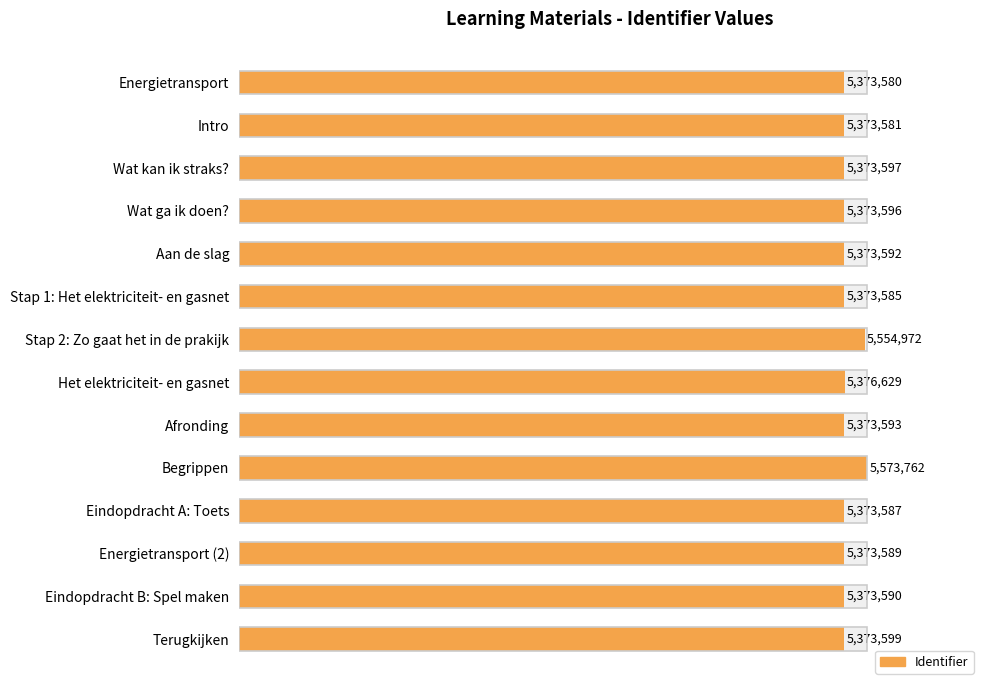

List the labels in order of value, smallest first.

Energietransport, Intro, Stap 1: Het elektriciteit- en gasnet, Eindopdracht A: Toets, Energietransport (2), Eindopdracht B: Spel maken, Aan de slag, Afronding, Wat ga ik doen?, Wat kan ik straks?, Terugkijken, Het elektriciteit- en gasnet, Stap 2: Zo gaat het in de prakijk, Begrippen